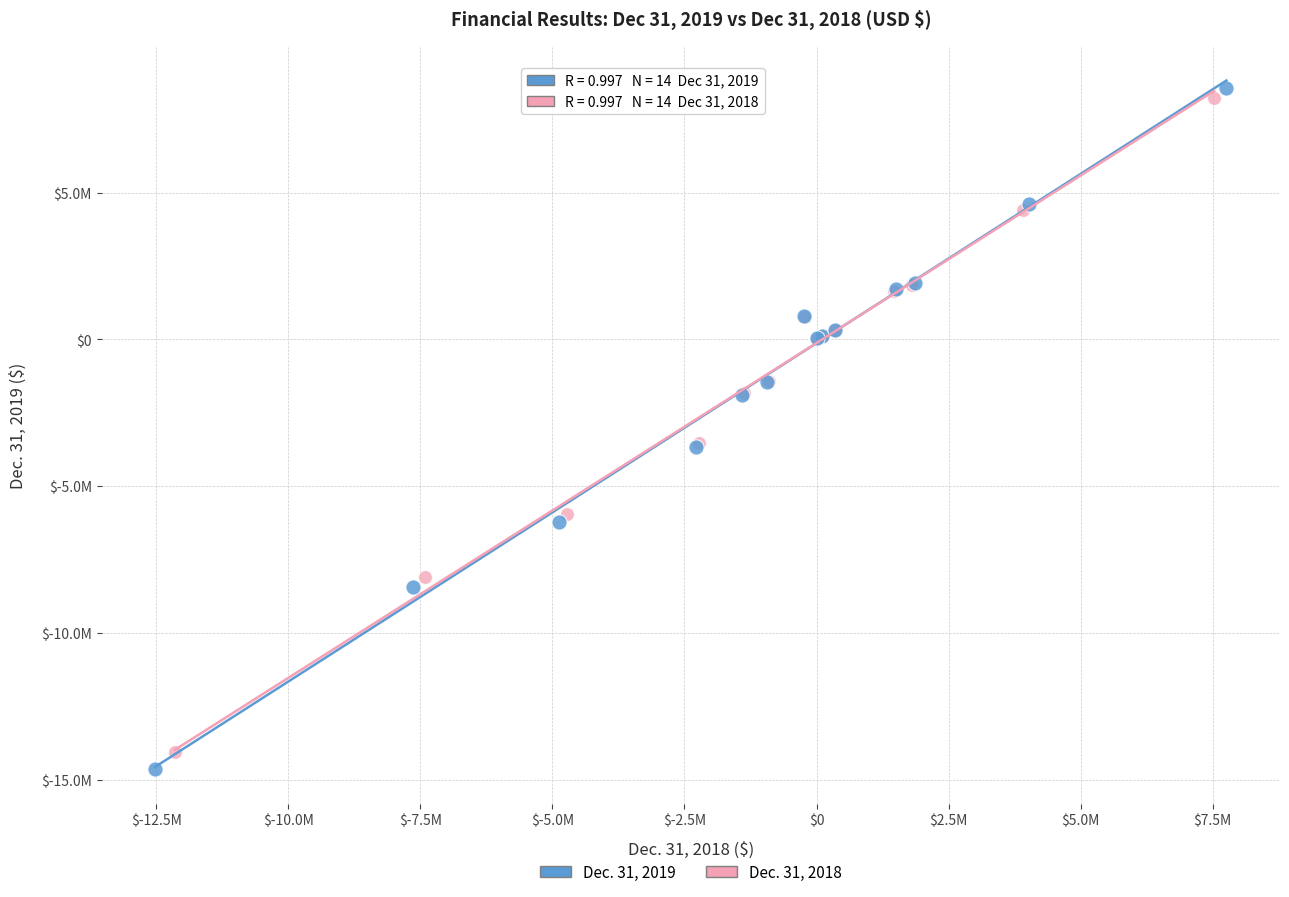

Which series contains the highest Y value?

Dec. 31, 2019